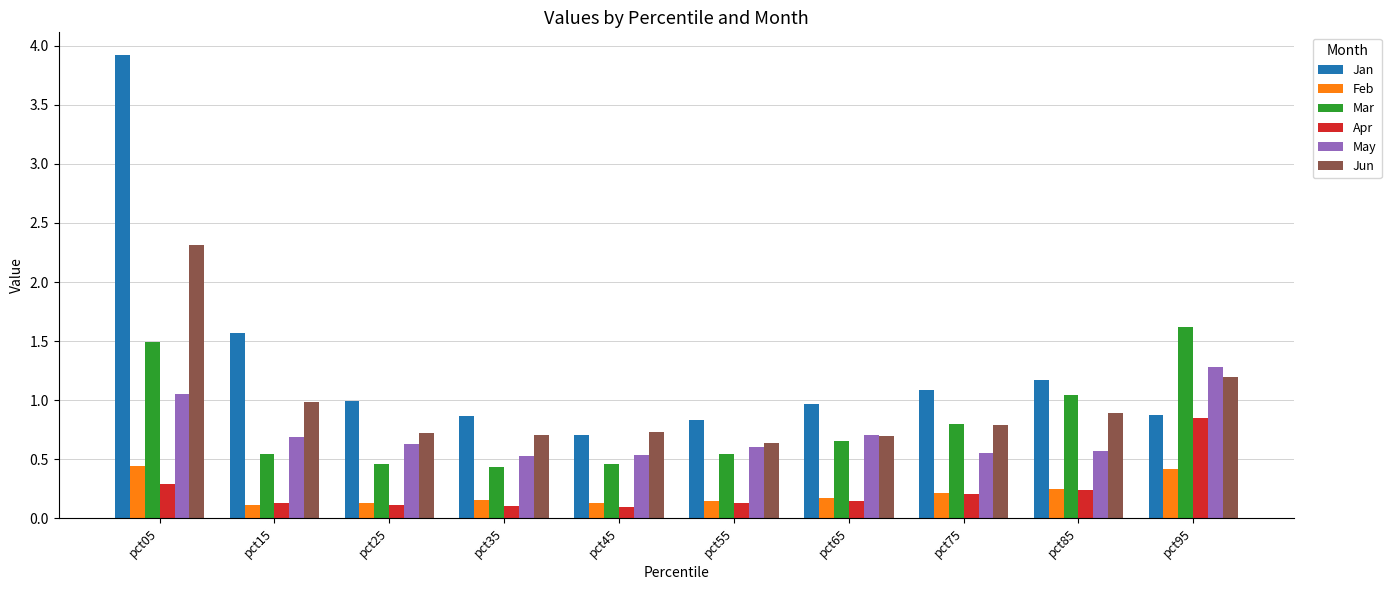

Which series has the widest spread of values?

Jan